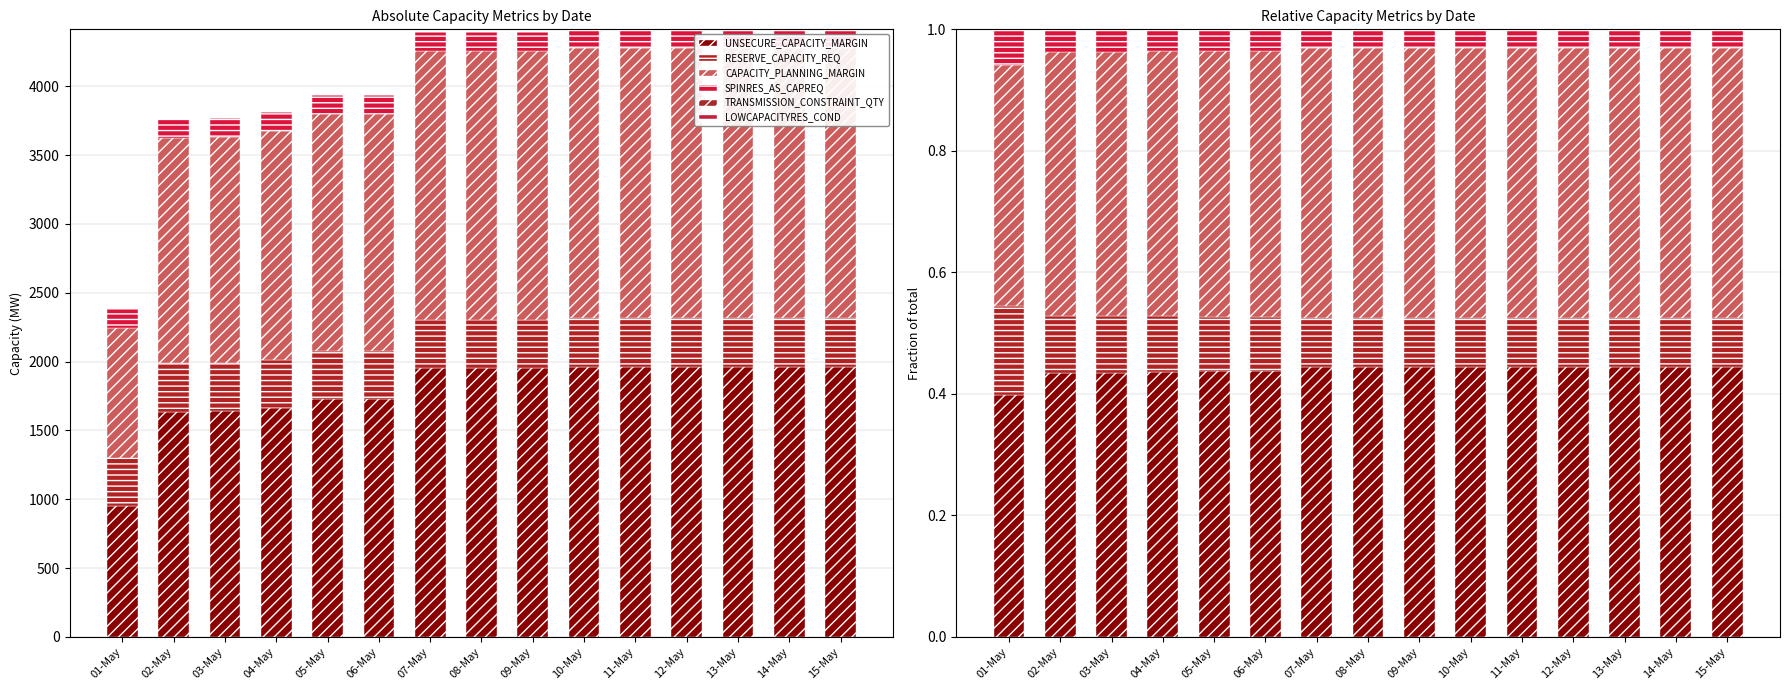

Does the chart contain stacked bars?

No